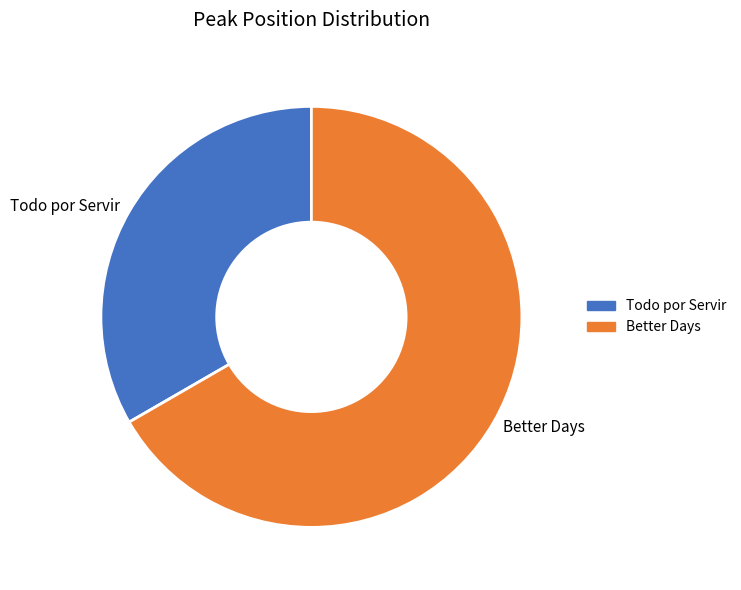

Count the number of slices in the pie.

2